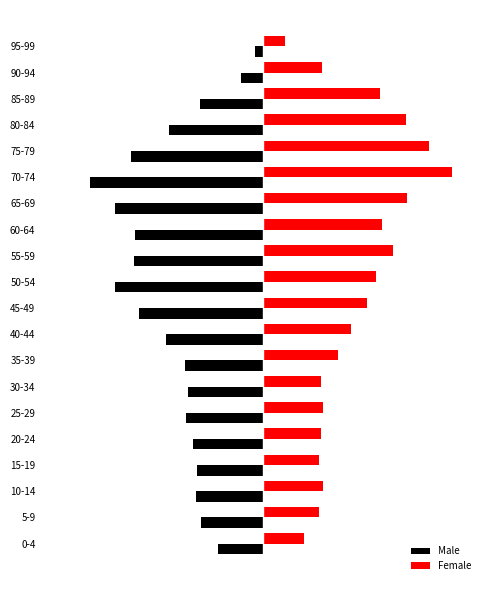

What are all the series names shown in the legend?

Male, Female